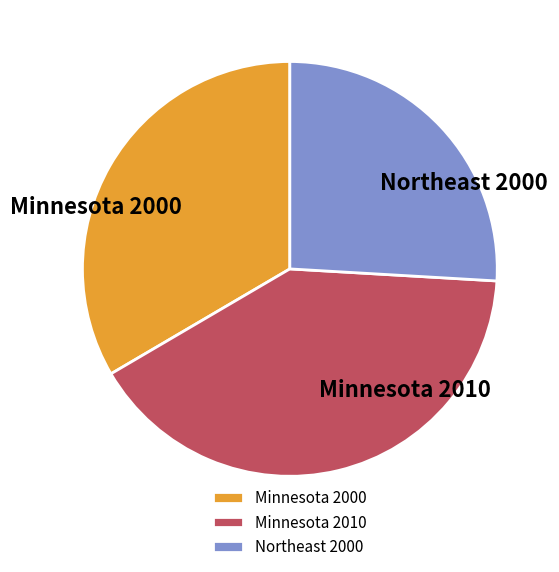

Which has a higher value, Northeast 2000 or Minnesota 2010?

Minnesota 2010